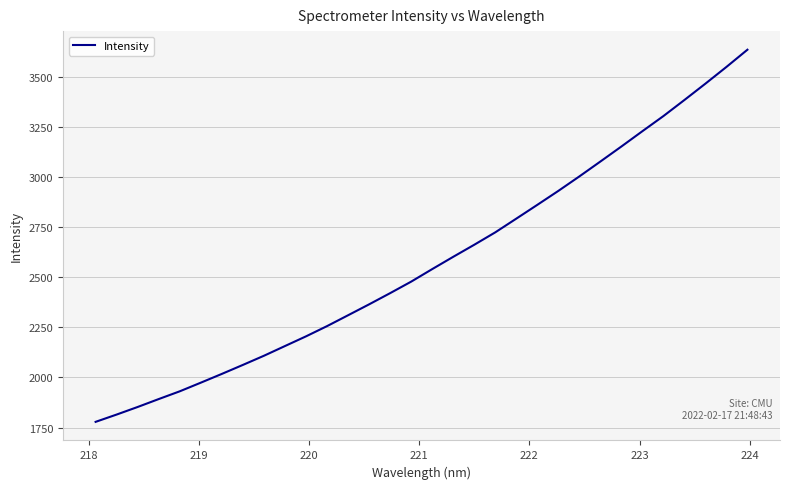

Does the chart have visible grid lines?

Yes